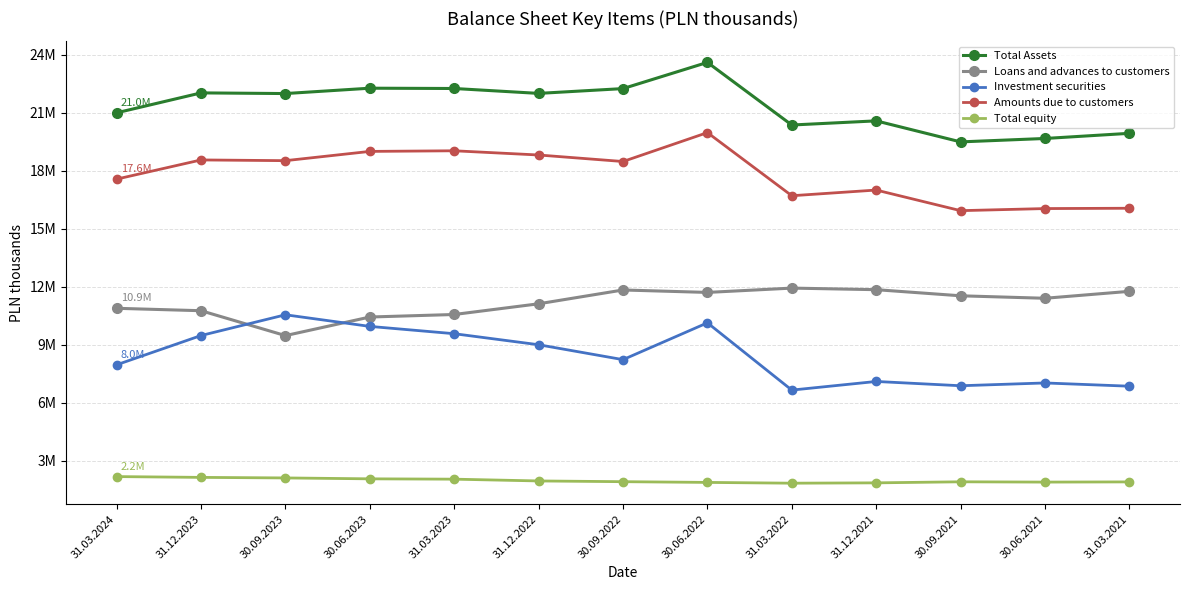

At 31.03.2022, list the series in order from largest to smallest.

Total Assets, Amounts due to customers, Loans and advances to customers, Investment securities, Total equity